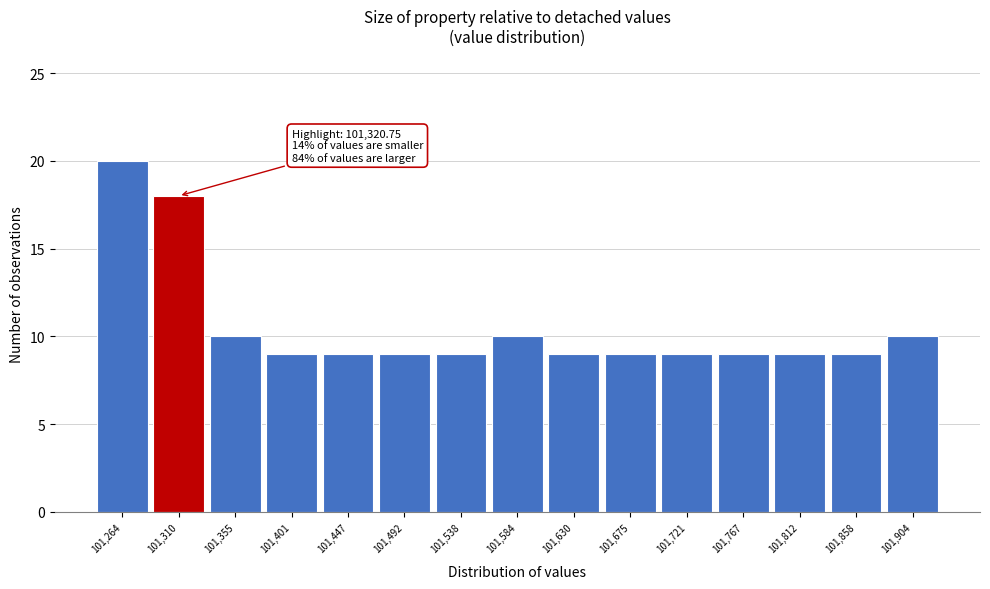

Reading left to right, what are all the values shown in this chart?

101,264=20	101,310=18	101,355=10	101,401=9	101,447=9	101,492=9	101,538=9	101,584=10	101,630=9	101,675=9	101,721=9	101,767=9	101,812=9	101,858=9	101,904=10